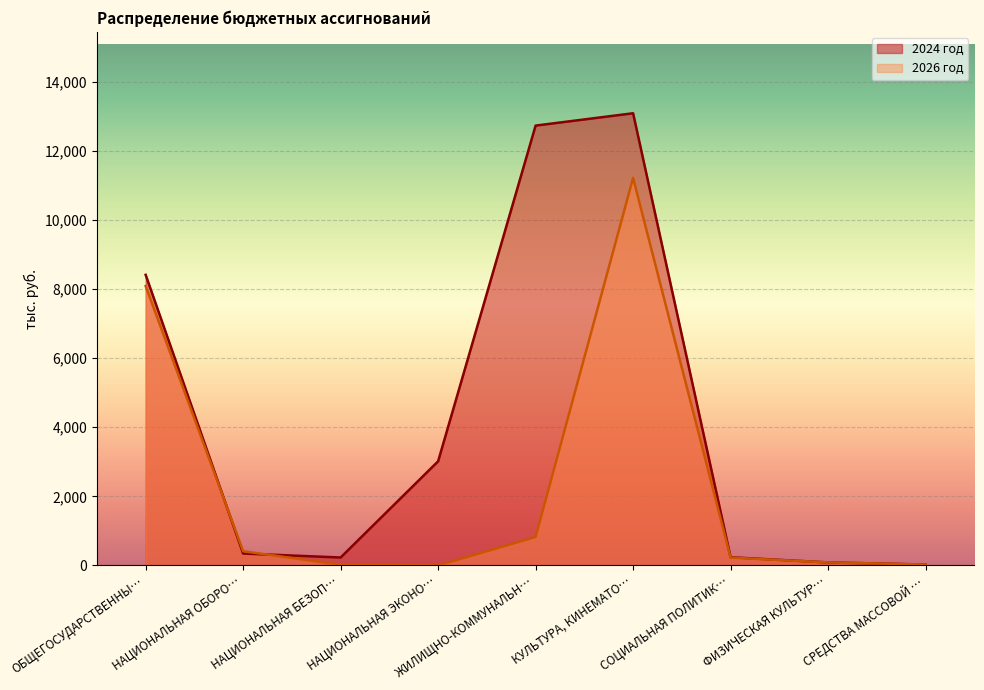

Which series has the largest range (max minus min)?

2024 год